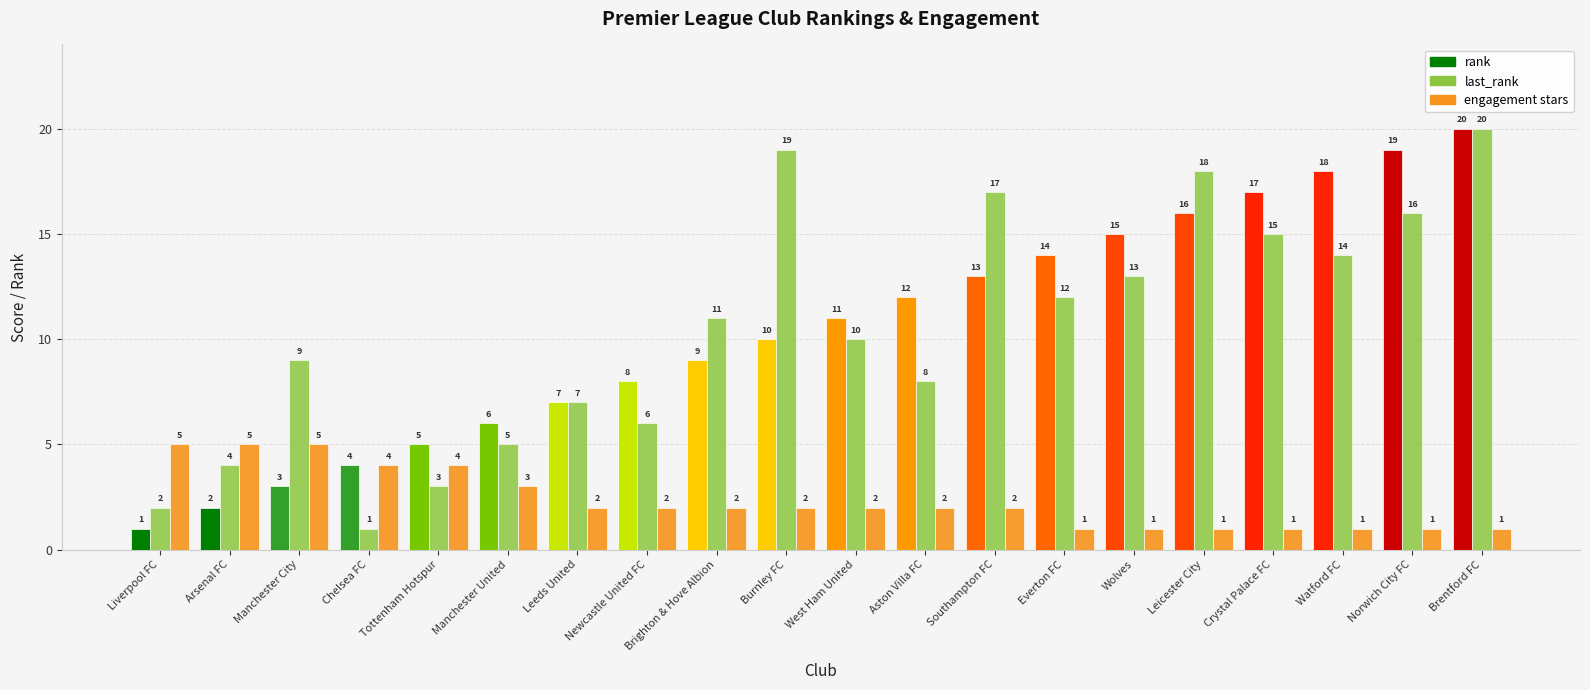

Does the chart contain stacked bars?

No